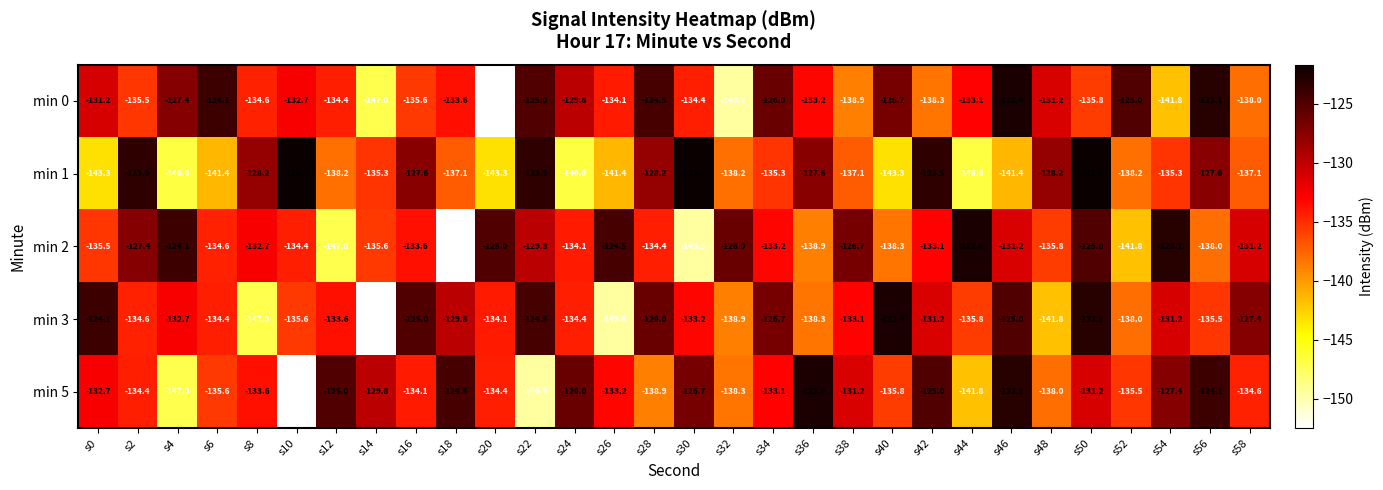

Read the min 0 value at s16.

-135.6